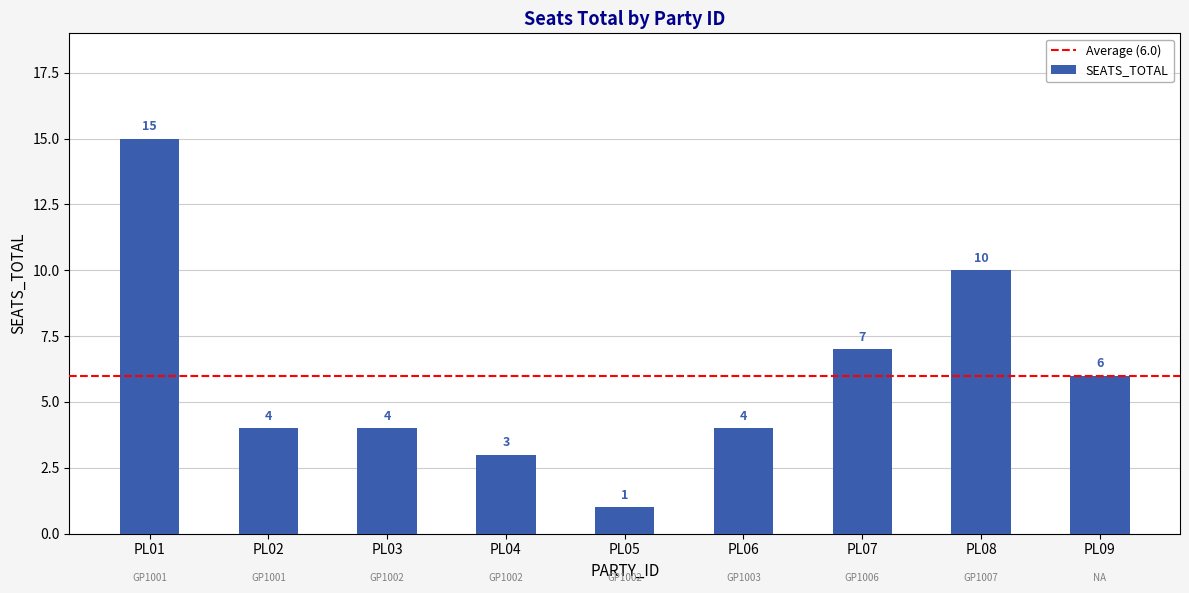

How many bars are there in total?

9